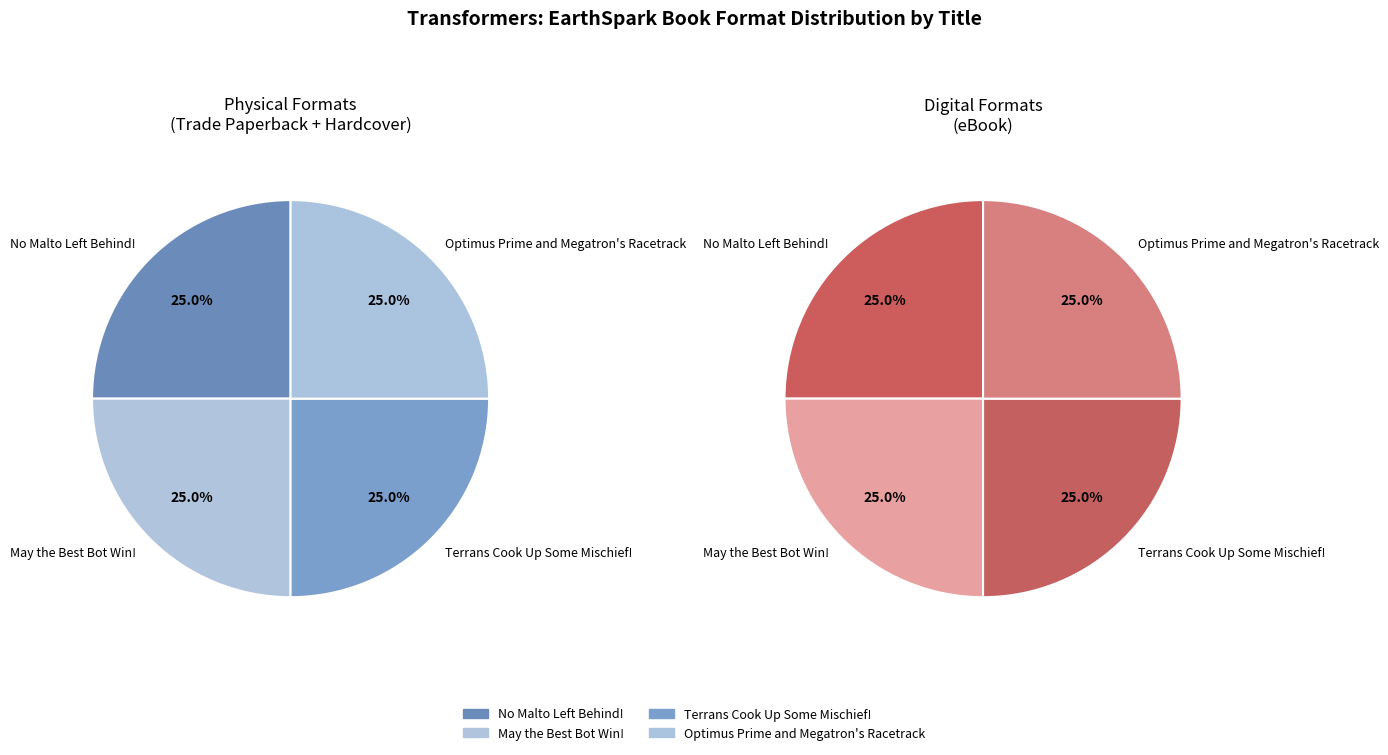

What is the smallest slice in the pie chart?

Optimus Prime and Megatron Racetrack